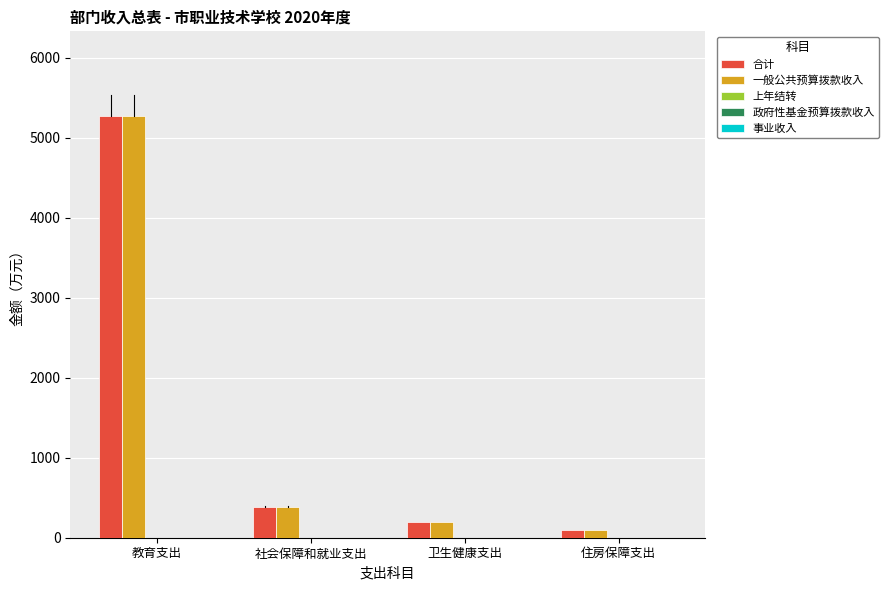

What is the difference between the maximum and minimum values in the 一般公共预算拨款收入 series?

5177.1